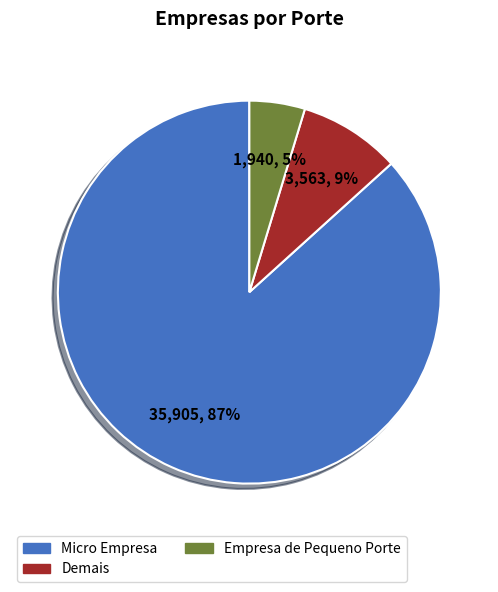

Between Empresa de Pequeno Porte and Demais, which is larger?

Demais